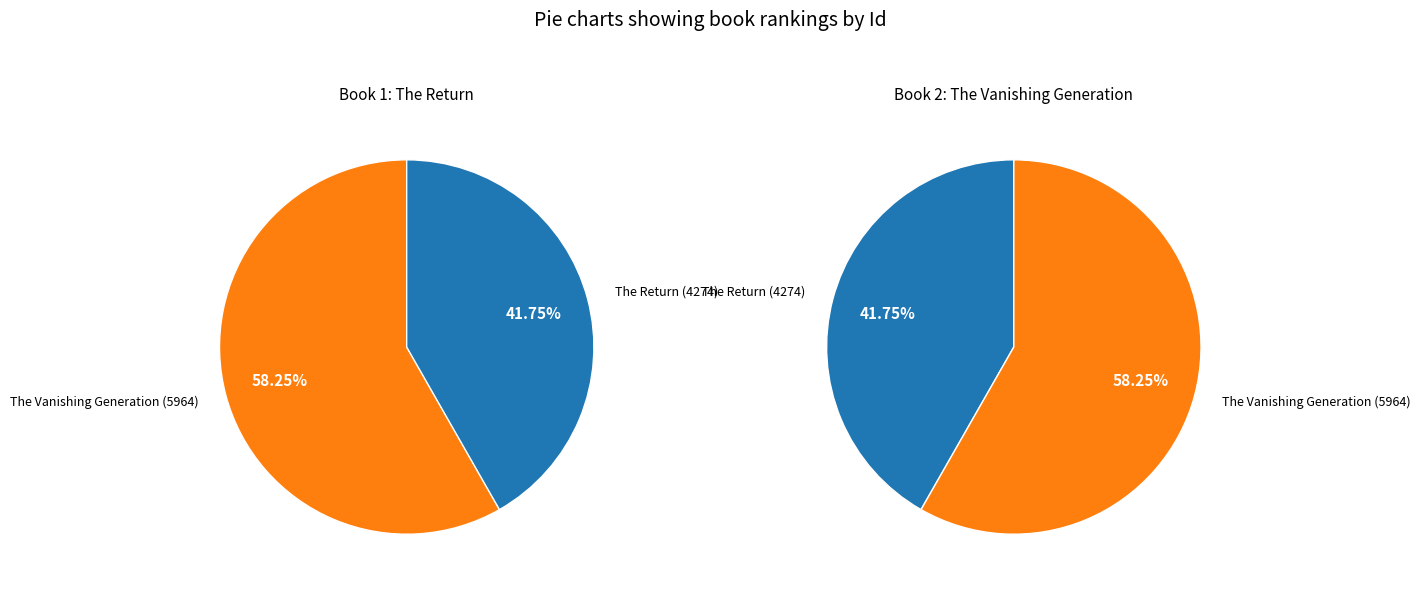

Which slice represents more than half of the pie?

The Vanishing Generation (5964)